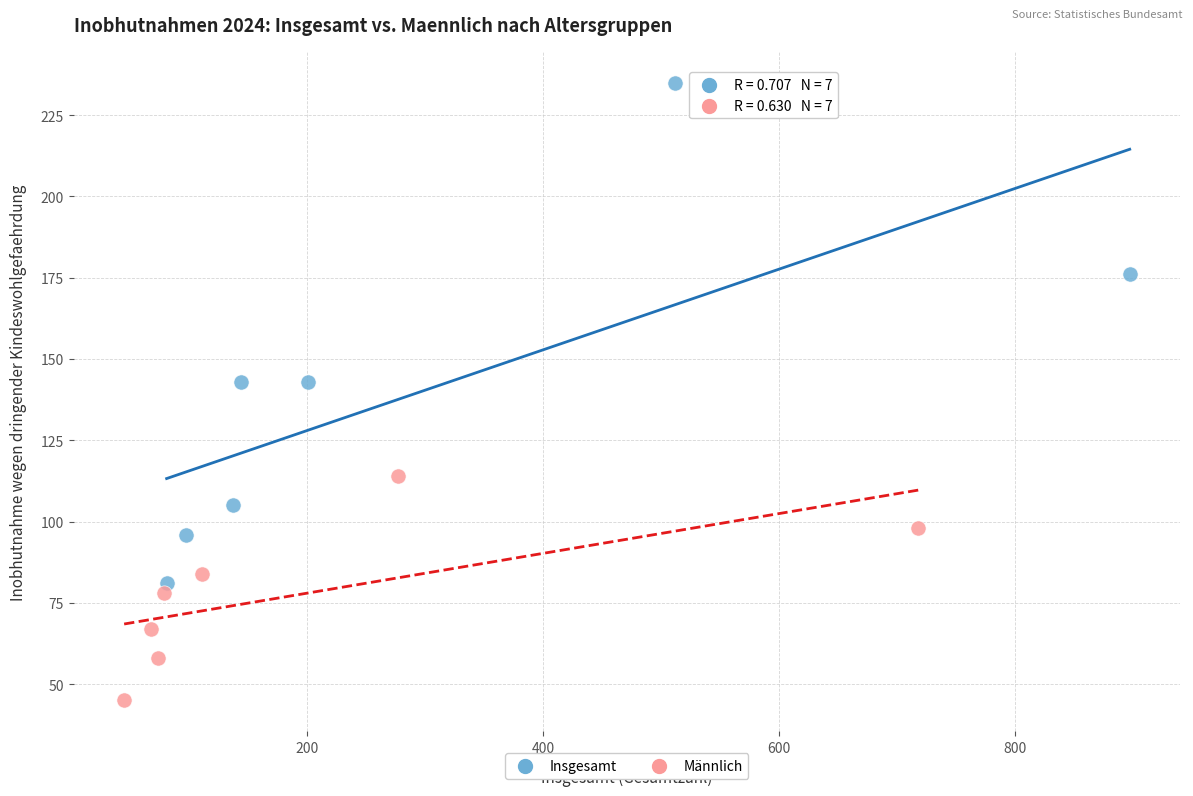

Which series contains the highest Y value?

Insgesamt